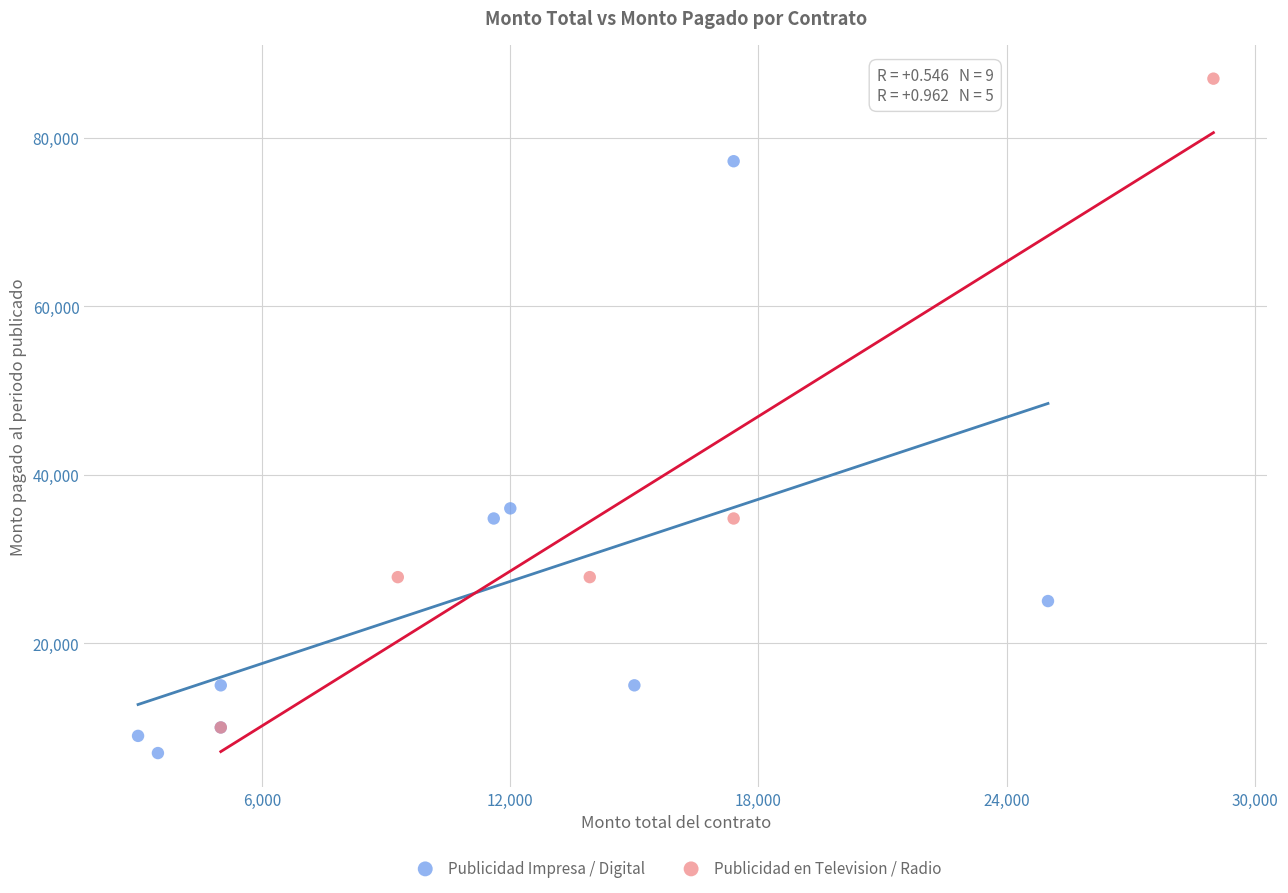

Which series has the largest Y range (max minus min)?

Publicidad en Television / Radio